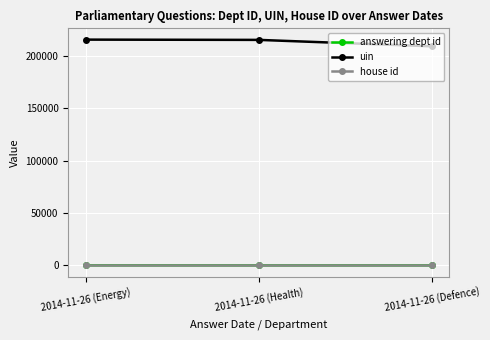

What is the sum of all uin values?

639623